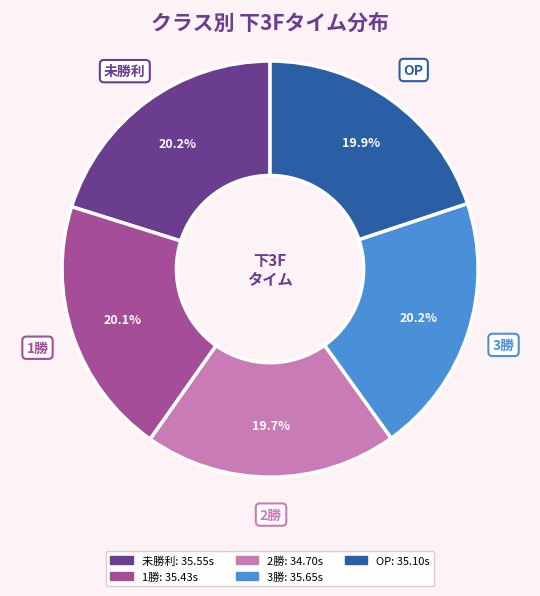

How many segments does this pie chart have?

5